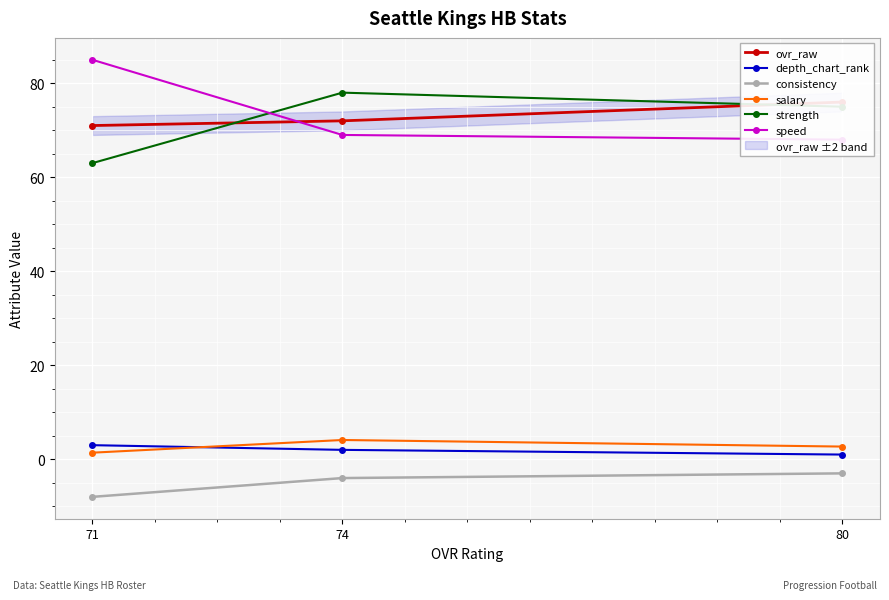

What are all the series names shown in the legend?

ovr_raw, depth_chart_rank, consistency, salary, strength, speed